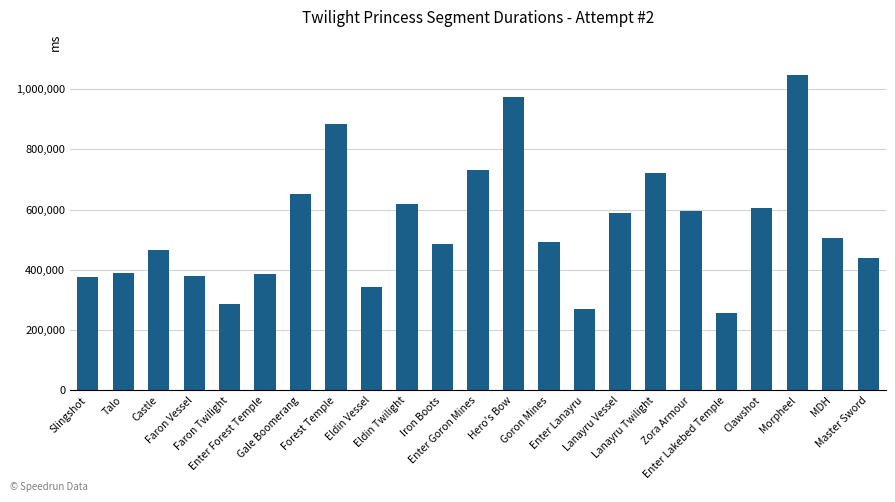

The chart shows a value of 1125496 at Enter Goron Mines. True or false?

False